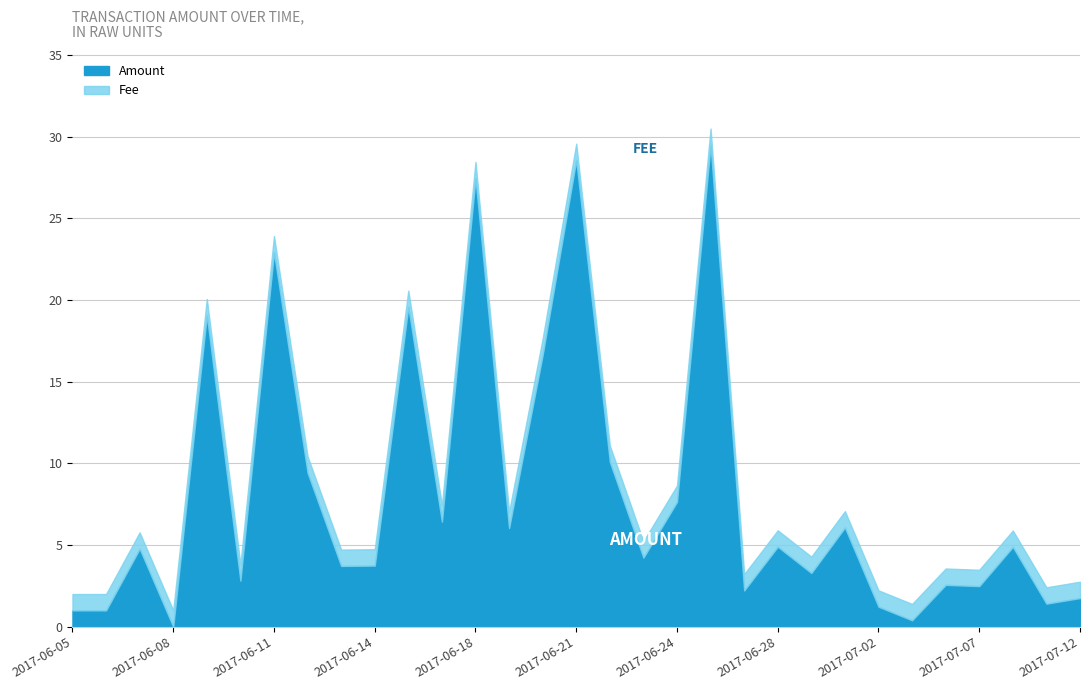

At how many categories does at least one series exceed 19?

6